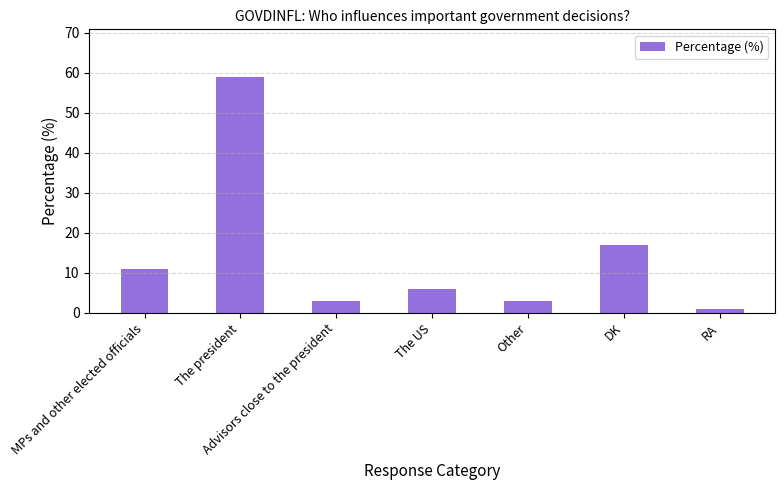

Is it true that the value at Other is 3?

True